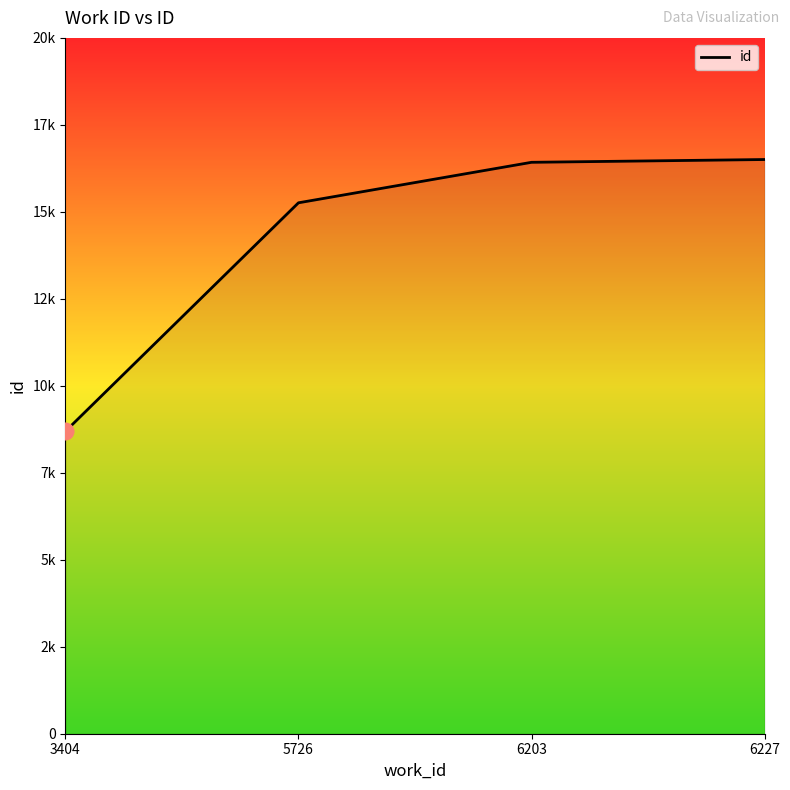

Reading right to left, transcribe all the data shown in this chart.

16504	16424	15260	8692